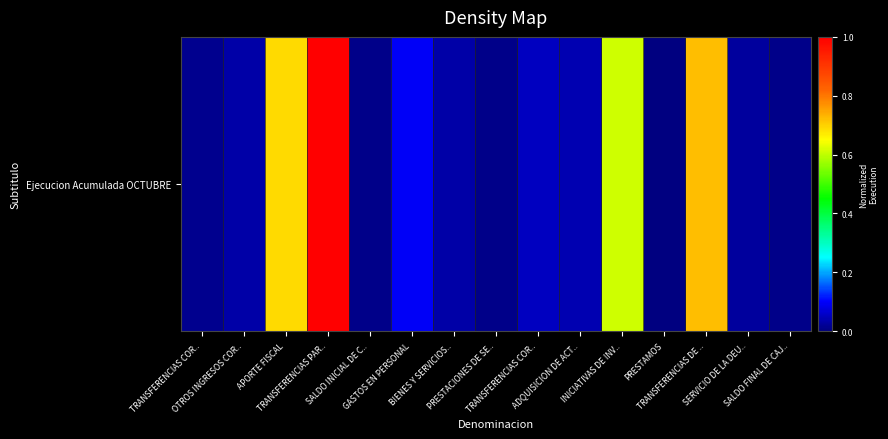

At which label is the value closest to 0?

PRESTAMOS